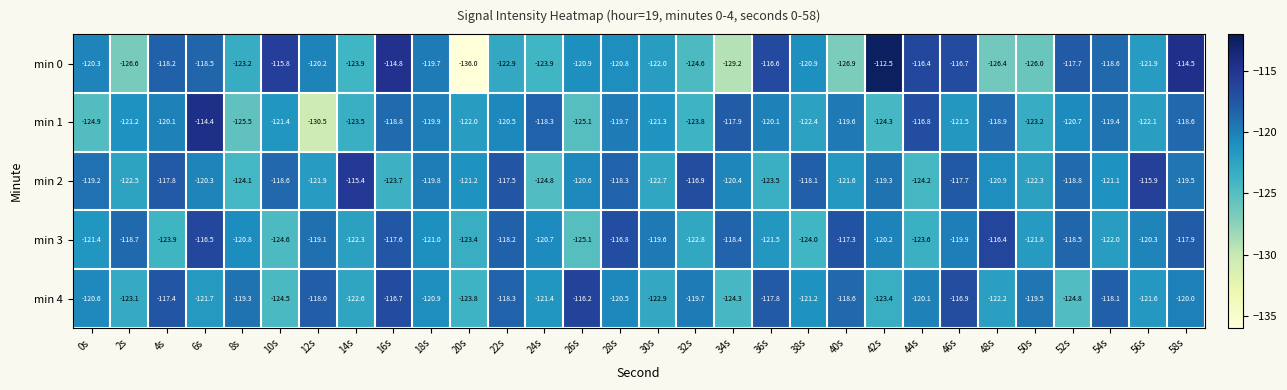

Where does the min 0 series first go above -120?

4s